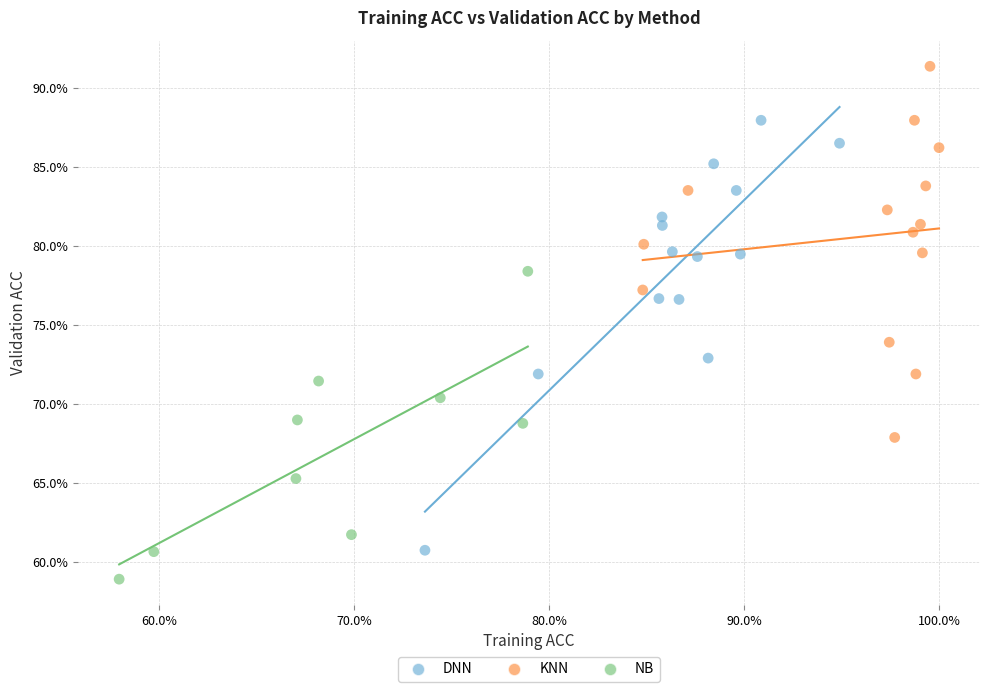

What are all the series names shown in the legend?

DNN, KNN, NB